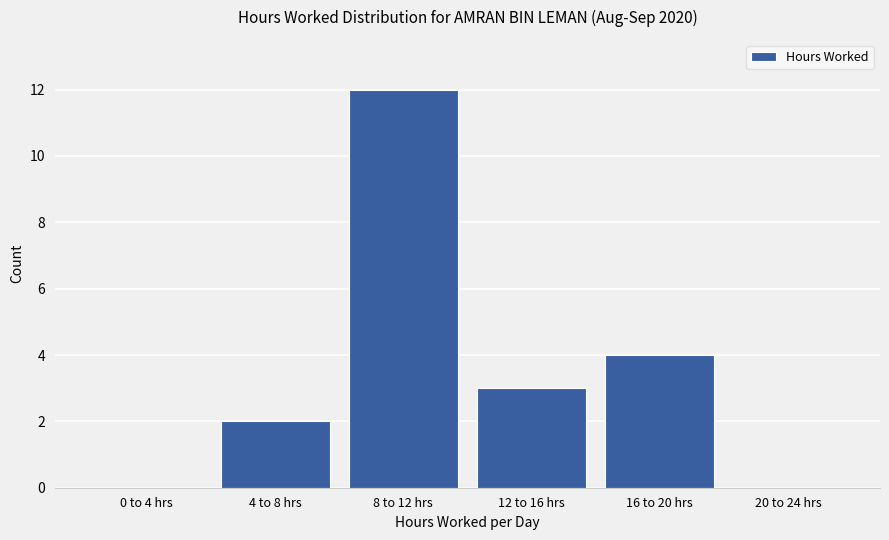

Reading right to left, list all the values displayed in this chart.

20 to 24 hrs=0	16 to 20 hrs=4	12 to 16 hrs=3	8 to 12 hrs=12	4 to 8 hrs=2	0 to 4 hrs=0